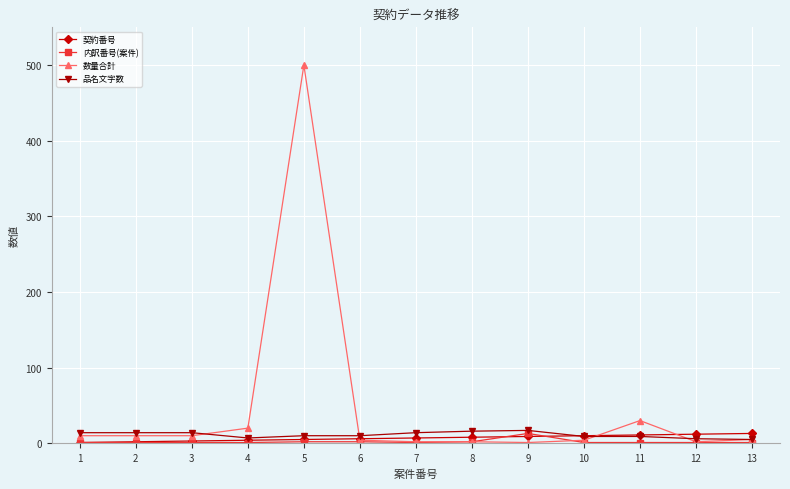

Which series has the largest range (max minus min)?

数量合計